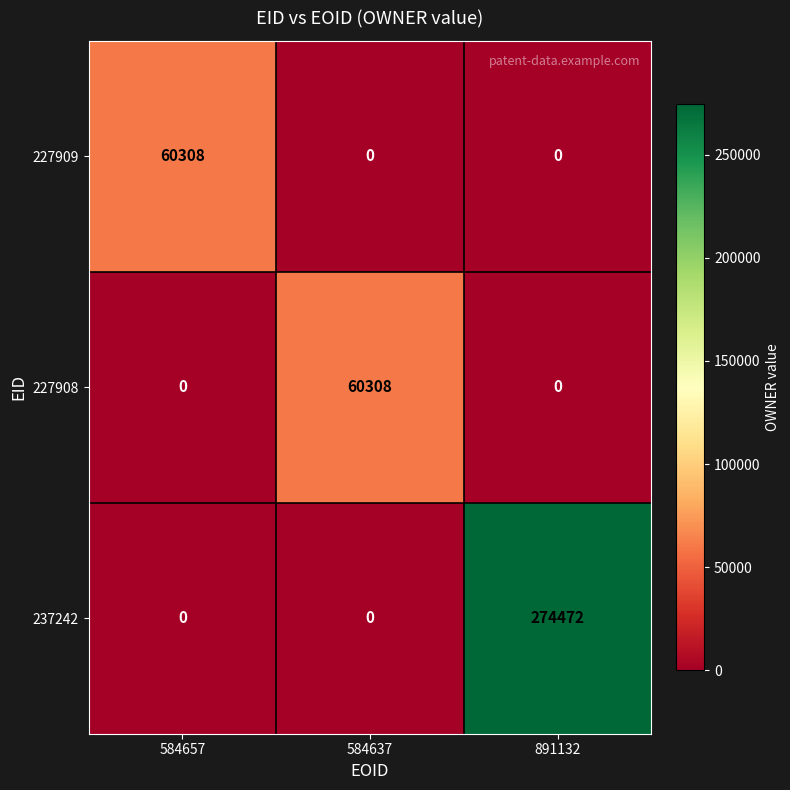

How many series are shown in this chart?

3